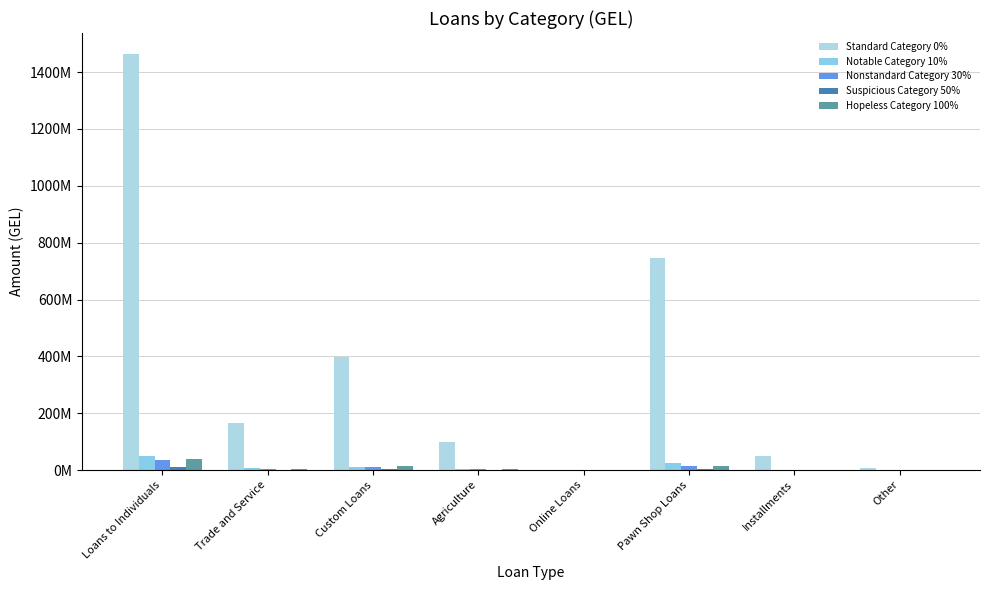

What is the difference between the maximum and minimum values in the Hopeless Category 100% series?

38749887.6